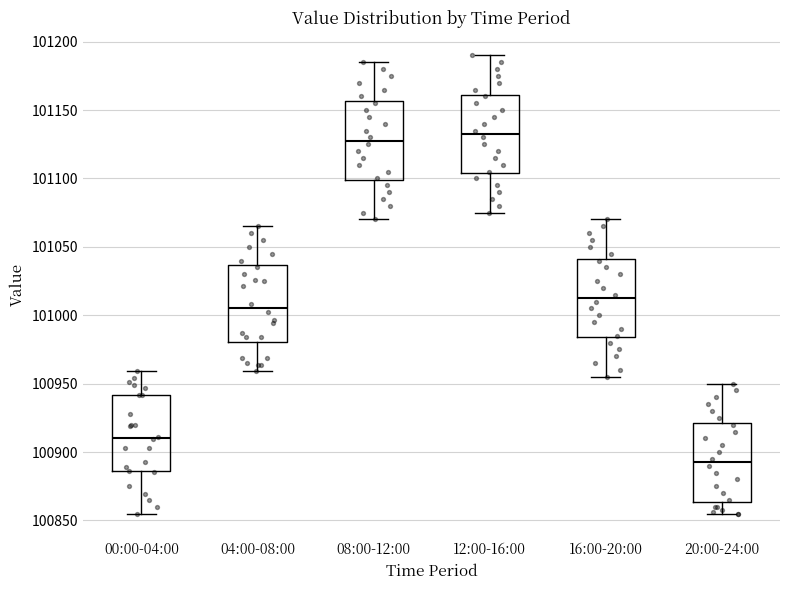

Which box has the highest median line?

12:00-16:00